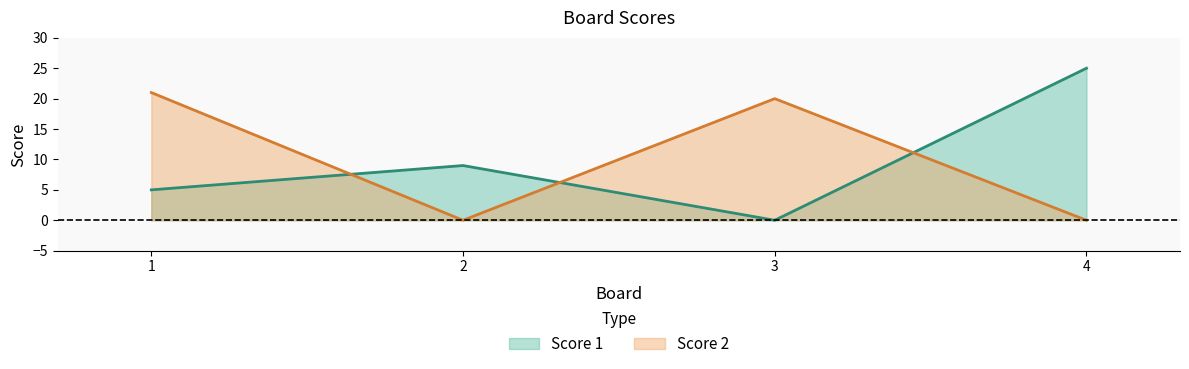

At how many categories does at least one series exceed 4?

4